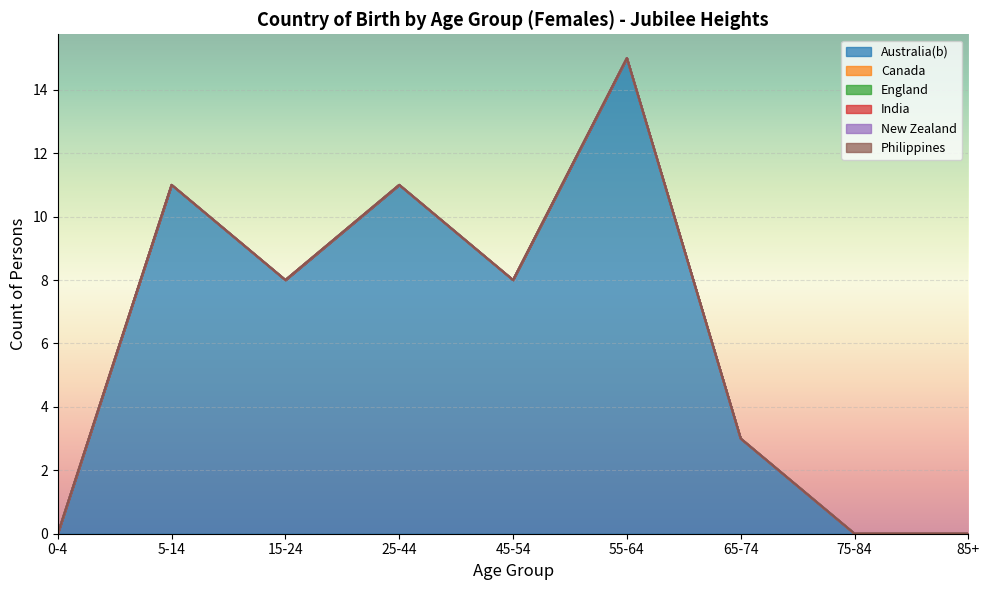

Reading left to right, list all the values displayed in this chart.

Australia(b): 0-4=0	5-14=11	15-24=8	25-44=11	45-54=8	55-64=15	65-74=3	75-84=0	85+=0
Canada: 0-4=0	5-14=0	15-24=0	25-44=0	45-54=0	55-64=0	65-74=0	75-84=0	85+=0
England: 0-4=0	5-14=0	15-24=0	25-44=0	45-54=0	55-64=0	65-74=0	75-84=0	85+=0
India: 0-4=0	5-14=0	15-24=0	25-44=0	45-54=0	55-64=0	65-74=0	75-84=0	85+=0
New Zealand: 0-4=0	5-14=0	15-24=0	25-44=0	45-54=0	55-64=0	65-74=0	75-84=0	85+=0
Philippines: 0-4=0	5-14=0	15-24=0	25-44=0	45-54=0	55-64=0	65-74=0	75-84=0	85+=0